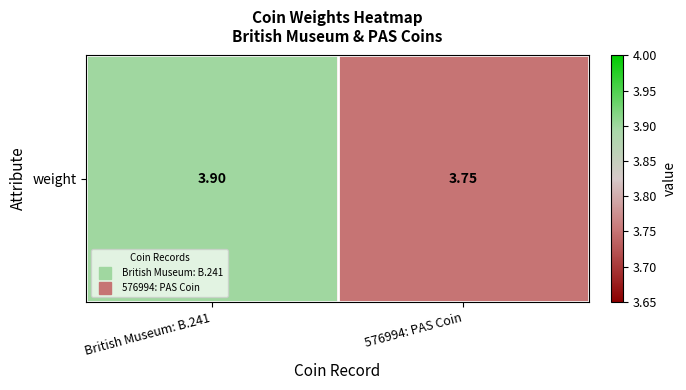

Reading right to left, what are all the values shown in this chart?

3.8	3.9